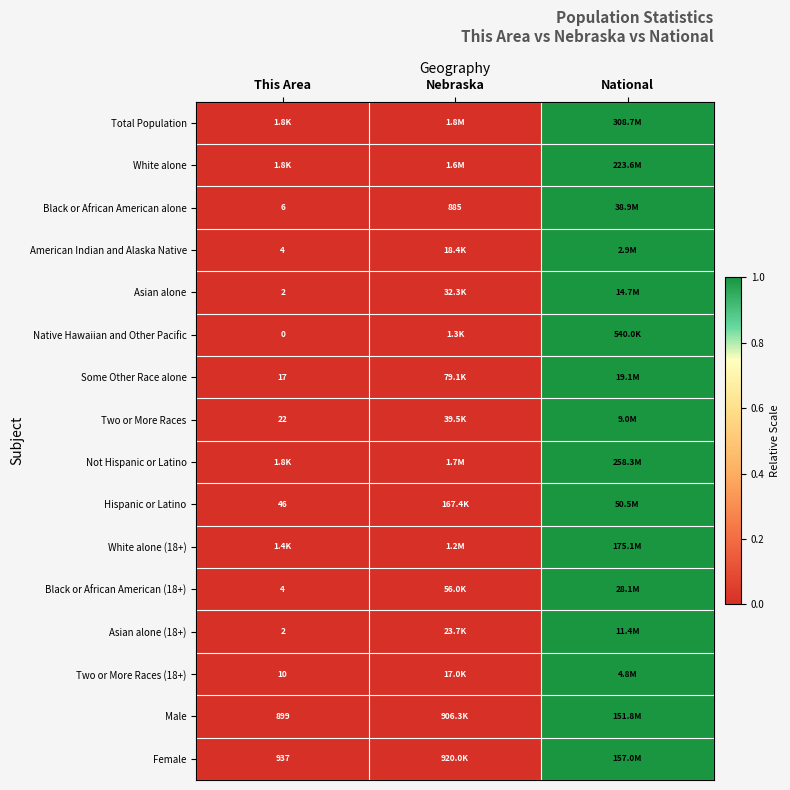

The value of Native Hawaiian and Other Pacific at This Area is 0.0. True or false?

True